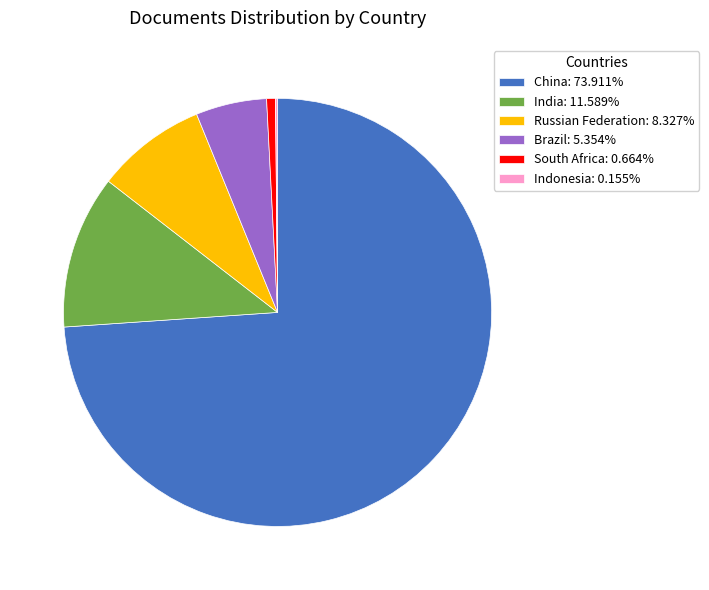

Is the sum of India: 11.589% and Brazil: 5.354% greater than half?

No